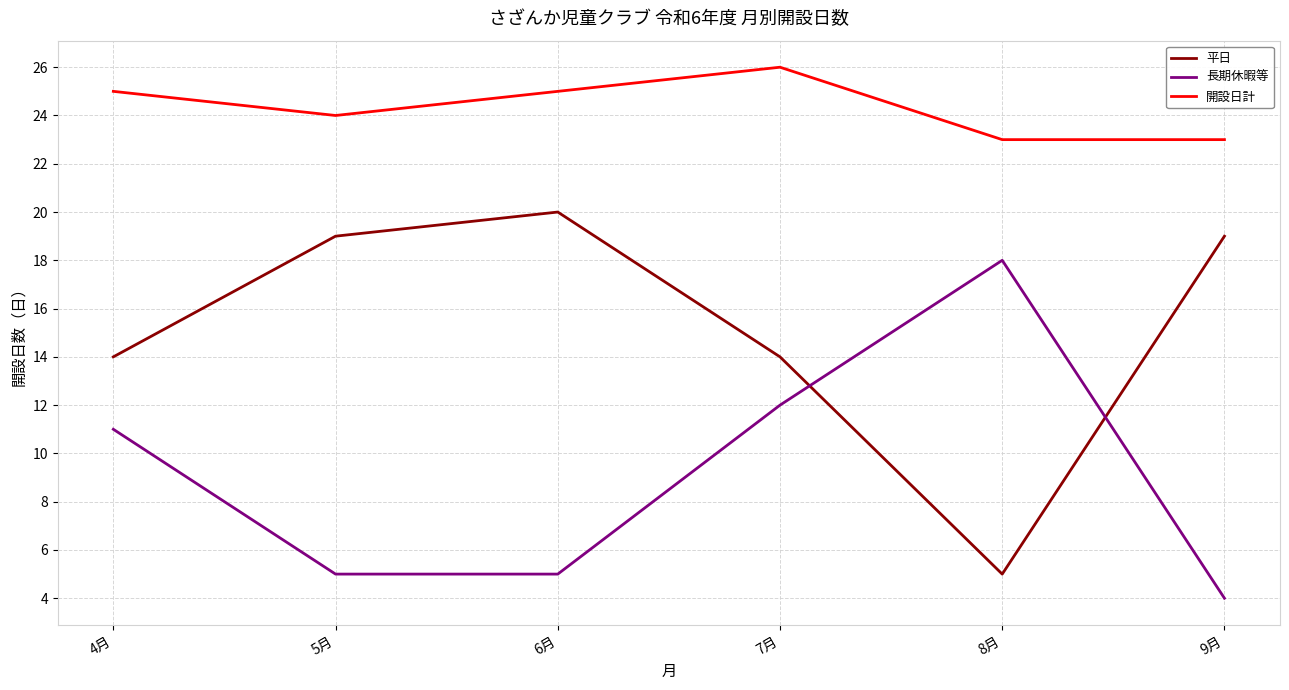

What is the sum of all 開設日計 values?

146